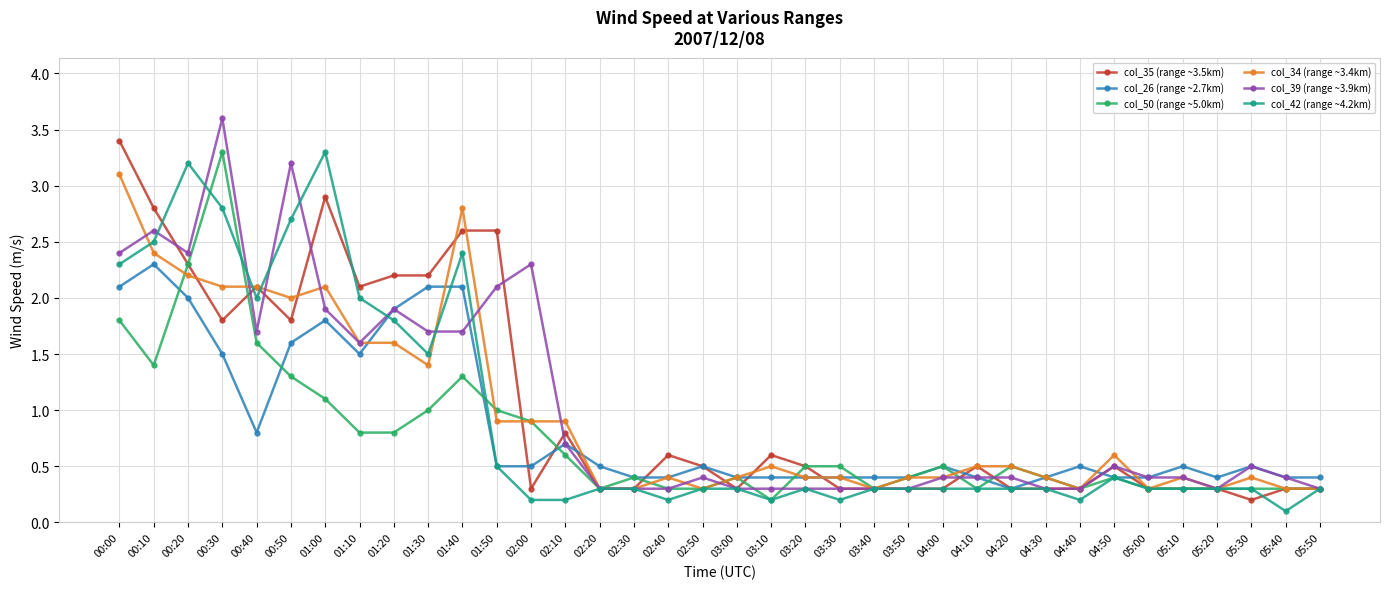

Is it true that col_26 (range ~2.7km) equals 0.7 at 04:50?

False